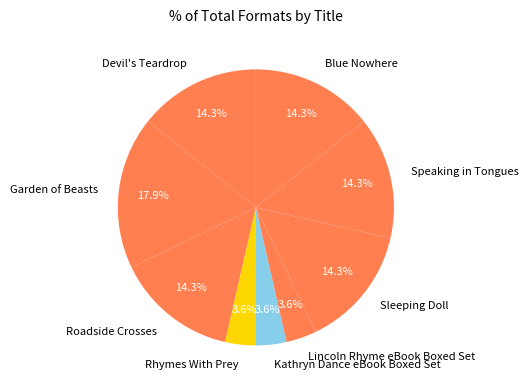

How much of the chart is everything except Sleeping Doll?

85.7%